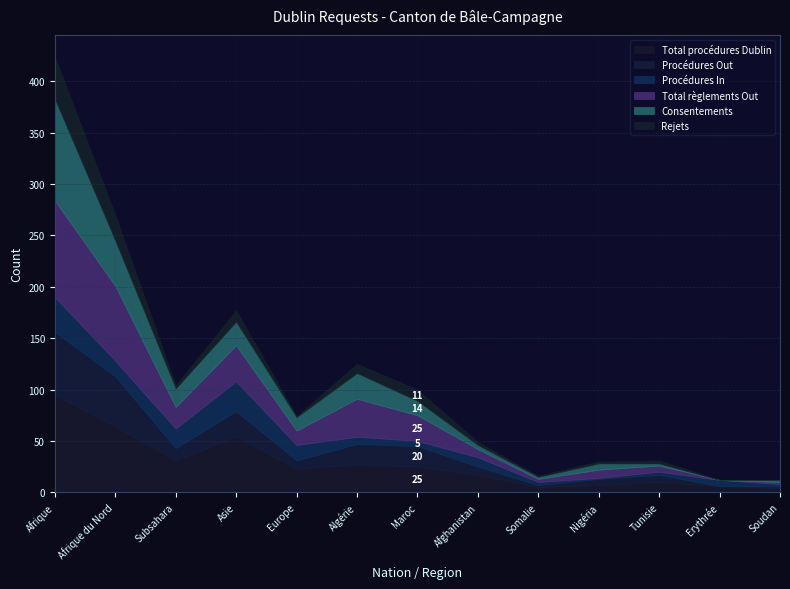

Reading right to left, what are all the values shown in this chart?

Total procédures Dublin: 4	6	10	7	5	17	25	27	23	54	31	64	95
Procédures Out: 2	0	7	6	2	8	20	20	8	25	12	49	61
Procédures In: 2	6	3	1	3	9	5	7	15	29	19	15	34
Total règlements Out: 2	0	6	8	3	8	25	37	14	35	21	73	94
Consentements: 2	0	2	6	2	4	14	25	13	23	18	44	99
Rejets: 0	0	3	2	1	3	11	9	1	11	3	25	41